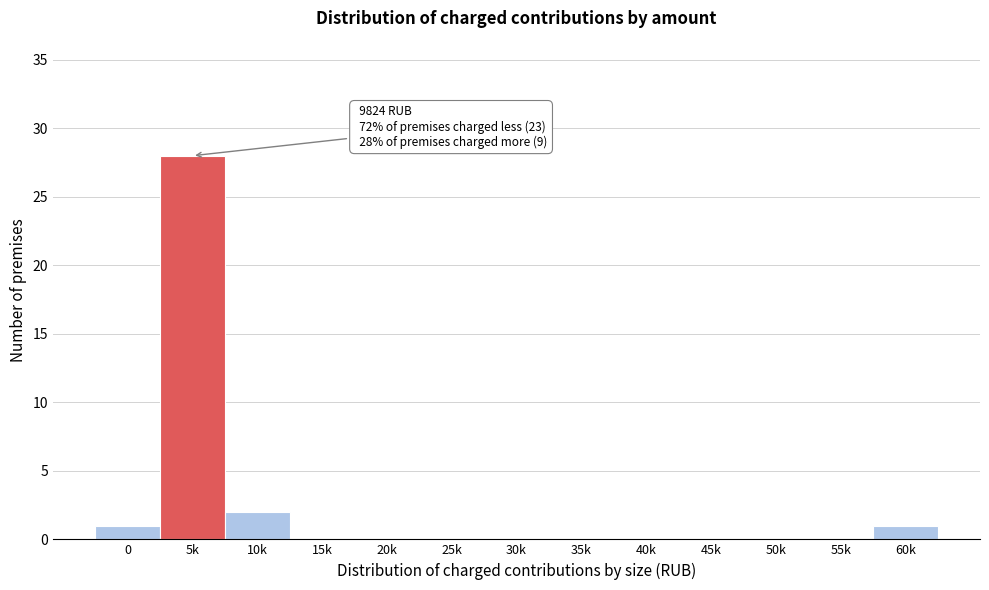

Reading left to right, what are all the values shown in this chart?

0=1	5k=28	10k=2	15k=0	20k=0	25k=0	30k=0	35k=0	40k=0	45k=0	50k=0	55k=0	60k=1